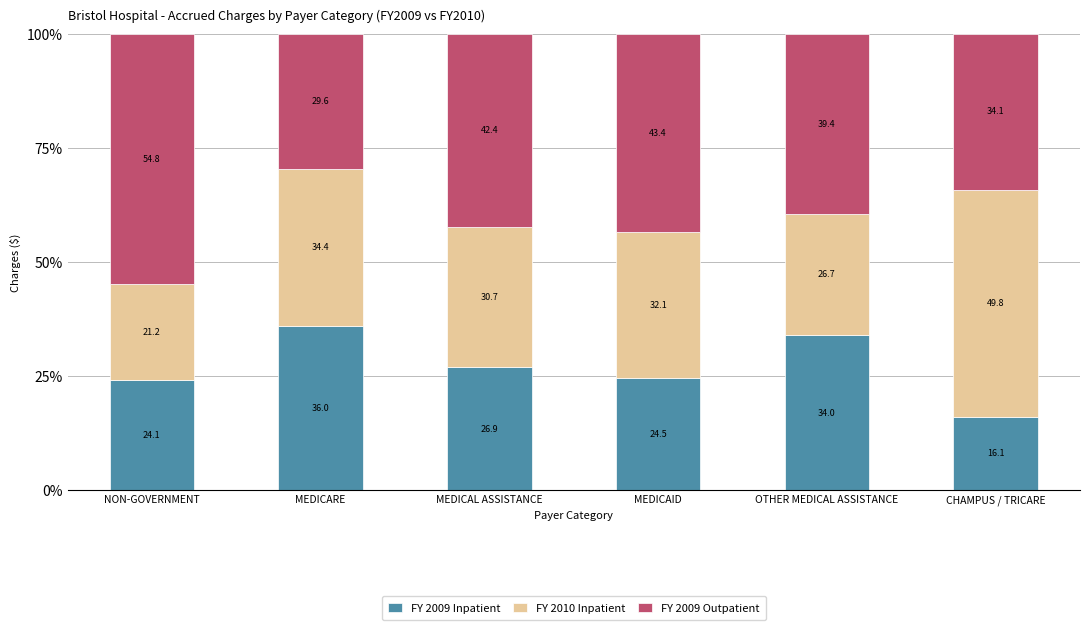

Reading left to right, what are the values for FY 2009 Inpatient?

24.1	36.0	26.9	24.5	34.0	16.1